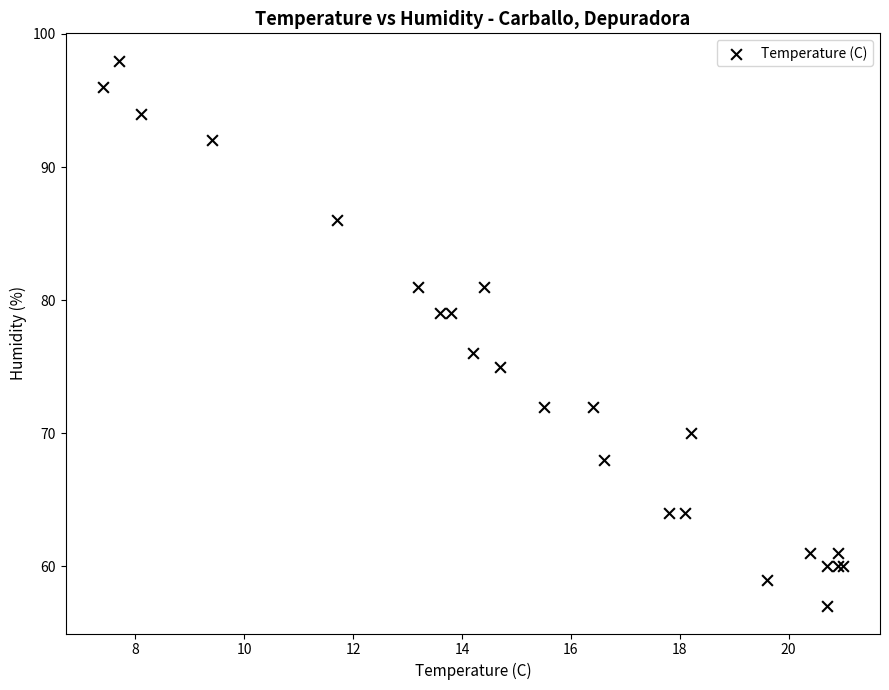

What Y value in the scatter plot is closest to 77?

76